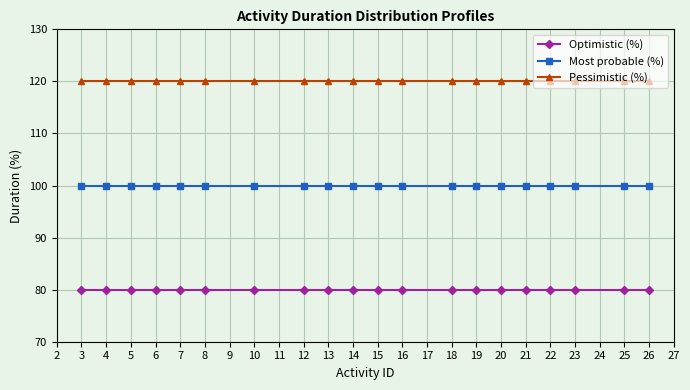

What is the sum of all Optimistic (%) values?

1600